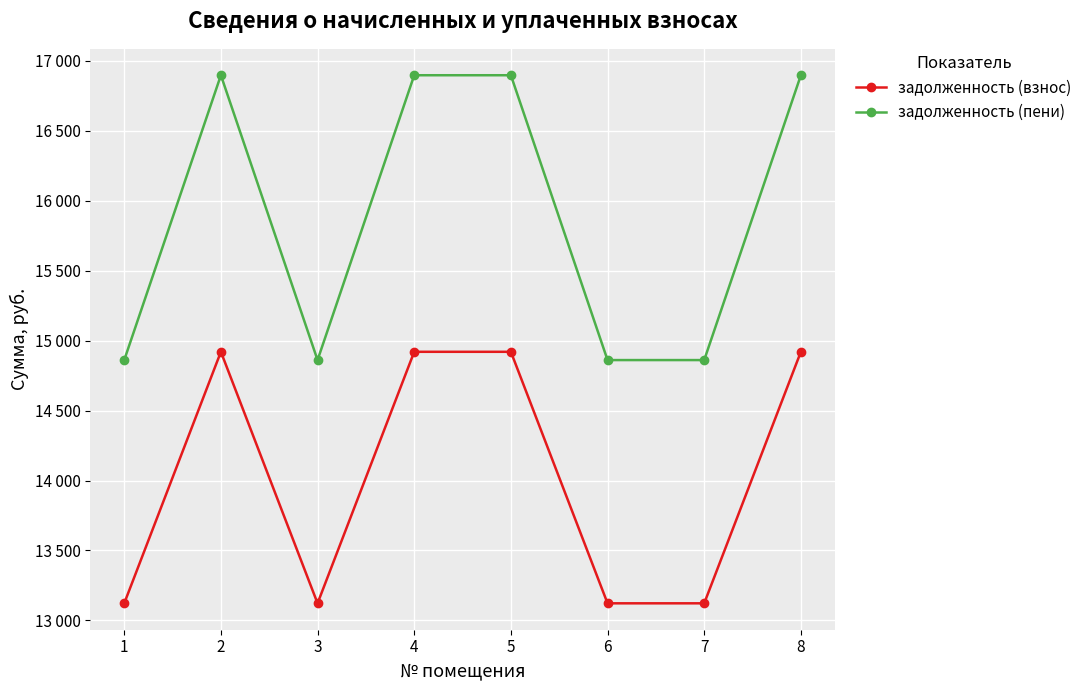

True or false: задолженность (взнос) and задолженность (пени) intersect in this chart.

False